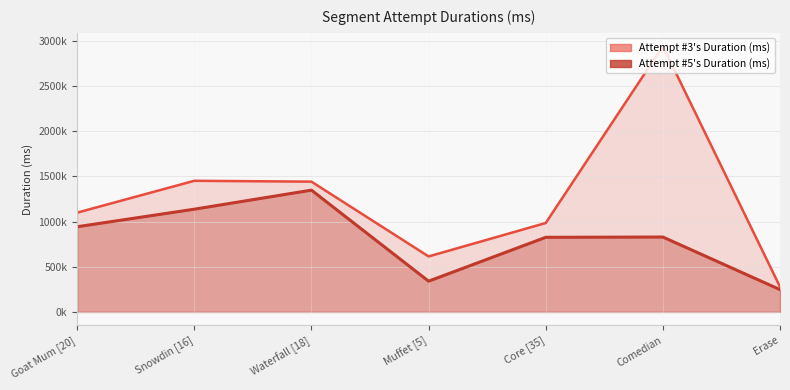

What is the average value of the Attempt #5's Duration (ms) series?

809576